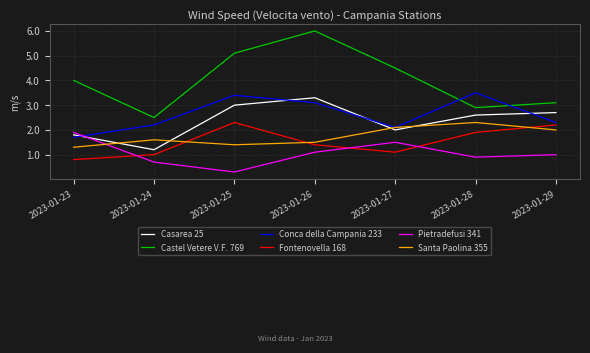

At which category does the chart reach its minimum across all series?

2023-01-25